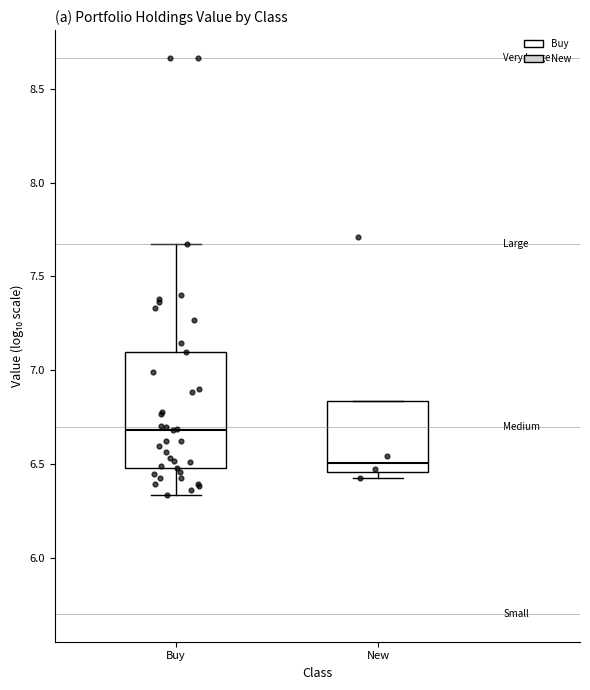

Reading left to right, read every box against the y-axis: the position of its median line, the range the box covers, and the ends of its whiskers. The values are not printed on the chart, so give them approximately, as read against the axis.

Buy: median 6.70, box 6.50 to 7.10, whiskers 6.35 to 7.65
New: median 6.50, box 6.45 to 6.85, whiskers 6.40 to 6.85